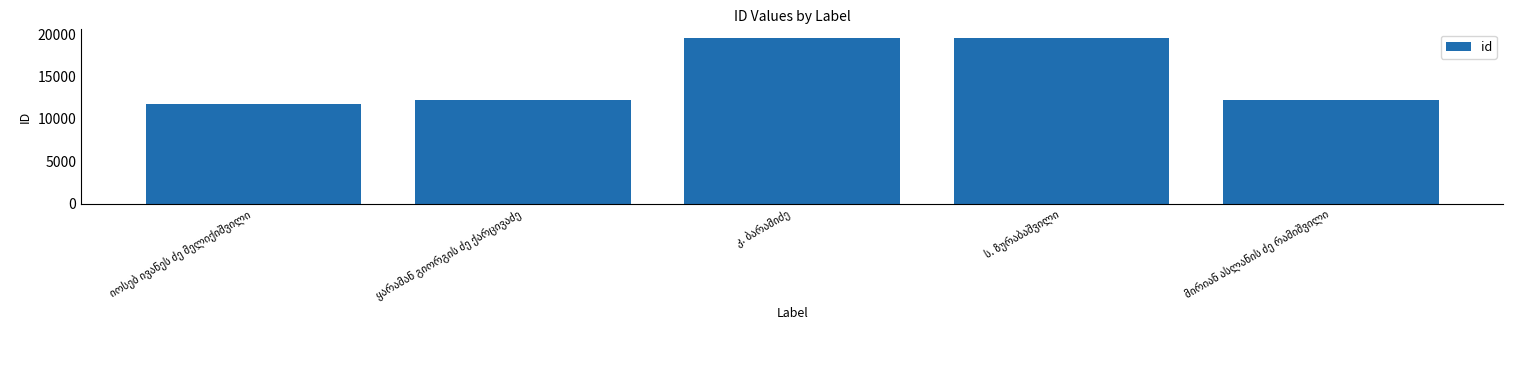

What is the smallest value displayed?

11767